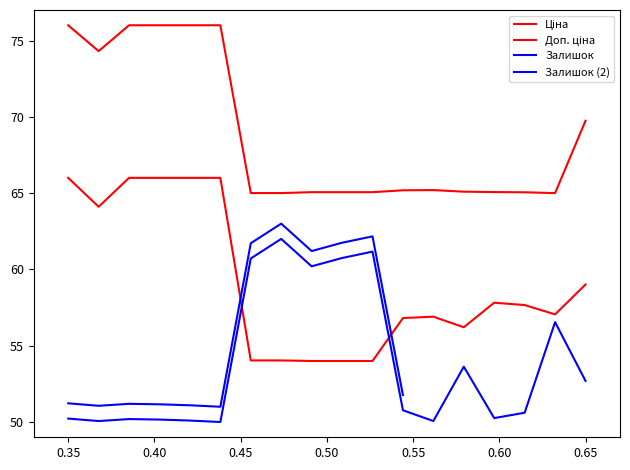

What is the sum of all Доп. ціна values?

1065.7